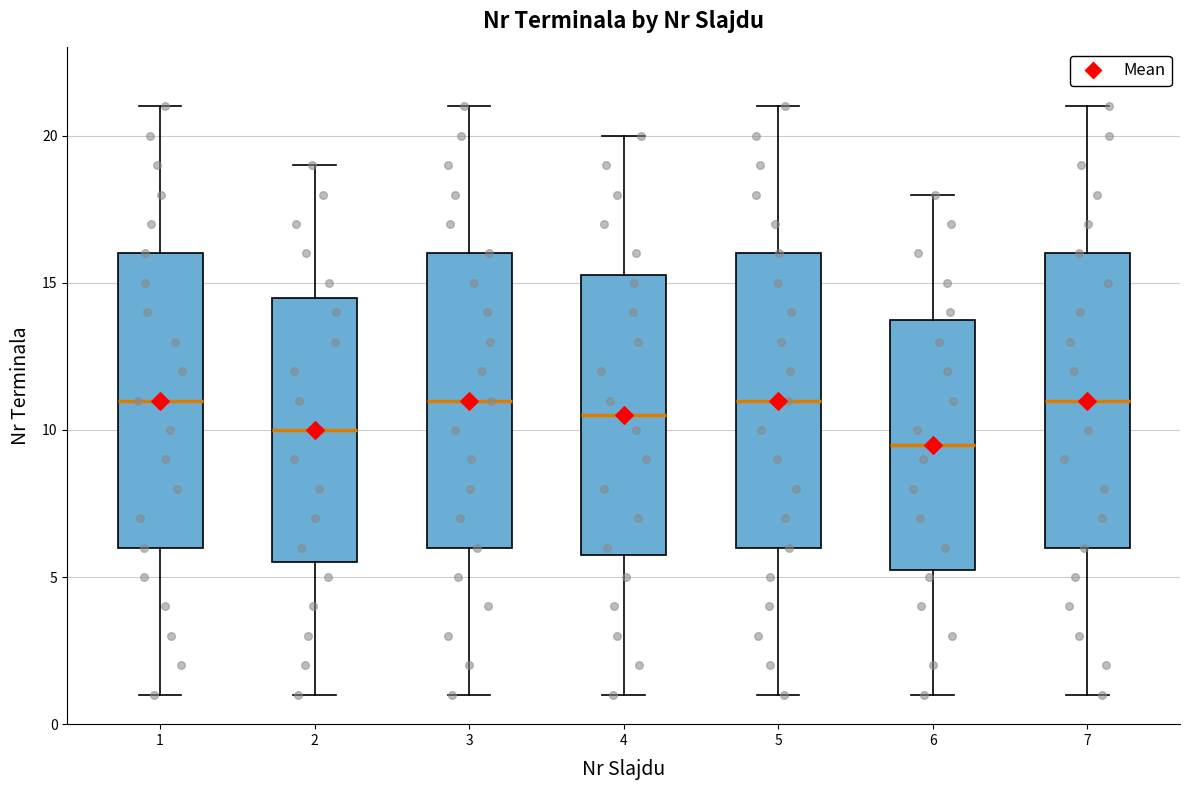

Reading left to right, transcribe this box plot: for each box, give where its median line is, the range the box spans, and where its two whiskers end, as read against the y-axis. The values are not printed on the chart, so give them approximately, as read against the axis.

1: median 11.0, box 6.0 to 16.0, whiskers 1.0 to 21.0
2: median 10.0, box 5.5 to 14.5, whiskers 1.0 to 19.0
3: median 11.0, box 6.0 to 16.0, whiskers 1.0 to 21.0
4: median 10.5, box 6.0 to 15.5, whiskers 1.0 to 20.0
5: median 11.0, box 6.0 to 16.0, whiskers 1.0 to 21.0
6: median 9.5, box 5.5 to 14.0, whiskers 1.0 to 18.0
7: median 11.0, box 6.0 to 16.0, whiskers 1.0 to 21.0